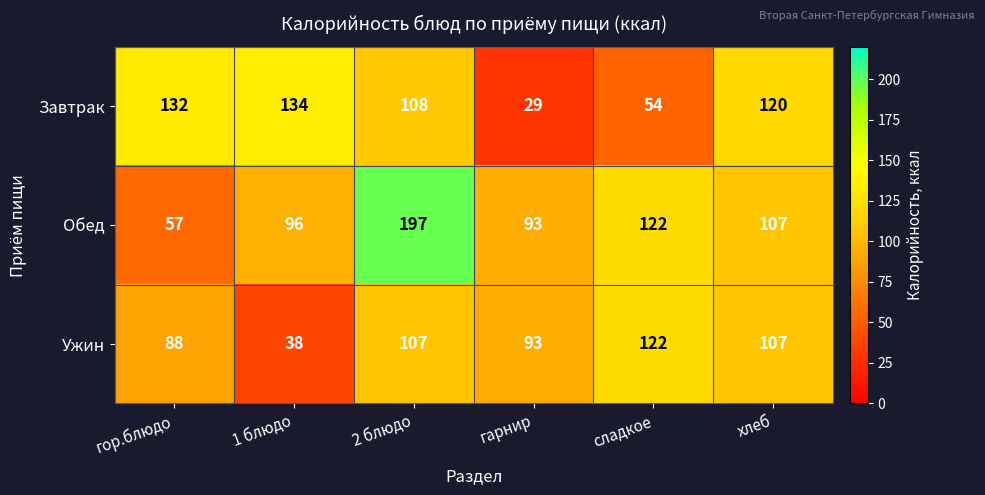

What is the sum of all Завтрак values?

577